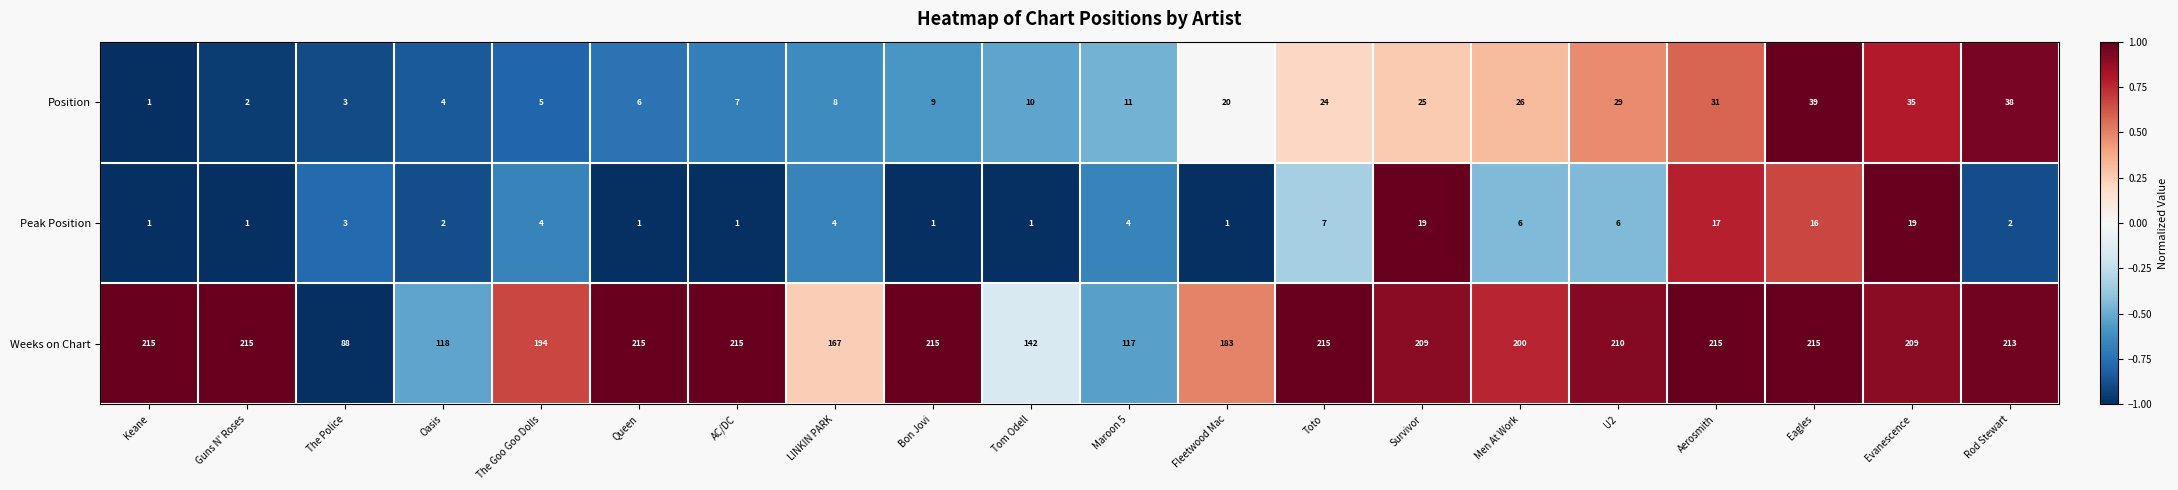

Which series has the largest total across all categories?

Weeks on Chart